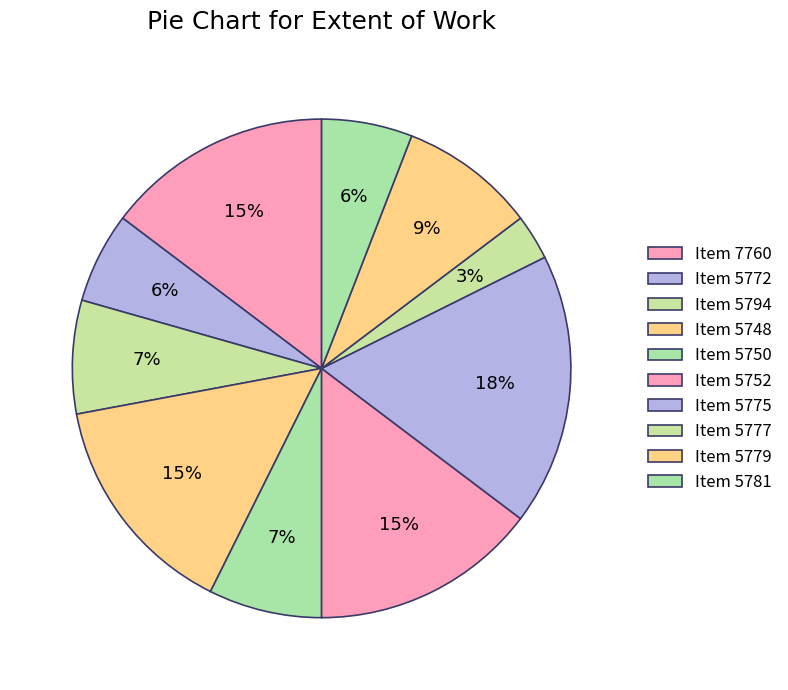

Which slice is the largest?

5775